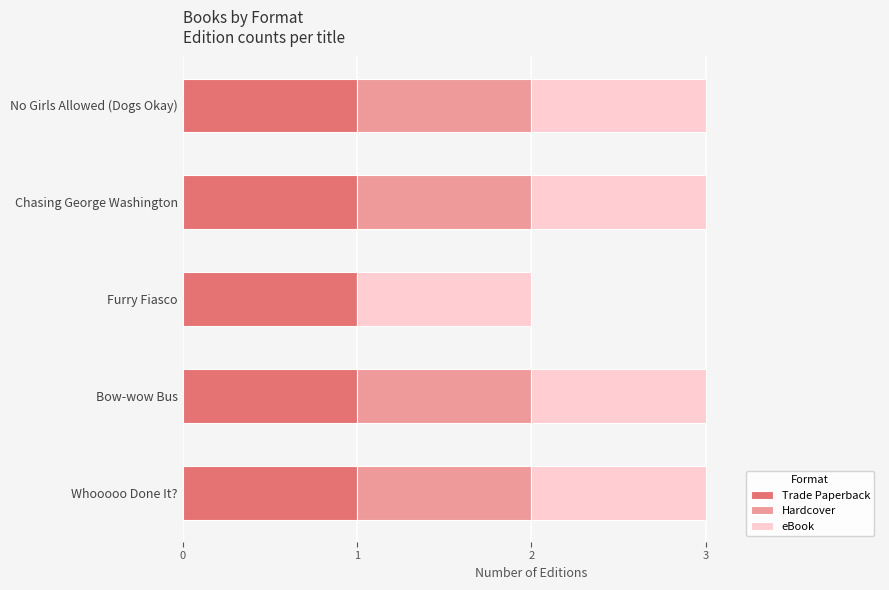

What is the total value across all series at No Girls Allowed (Dogs Okay)?

3